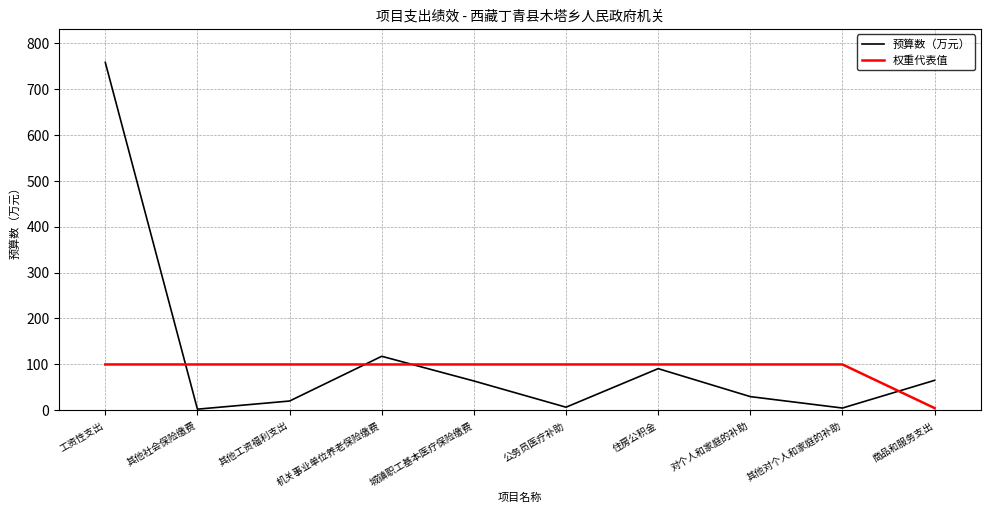

At which category is the sum across all series the highest?

工资性支出